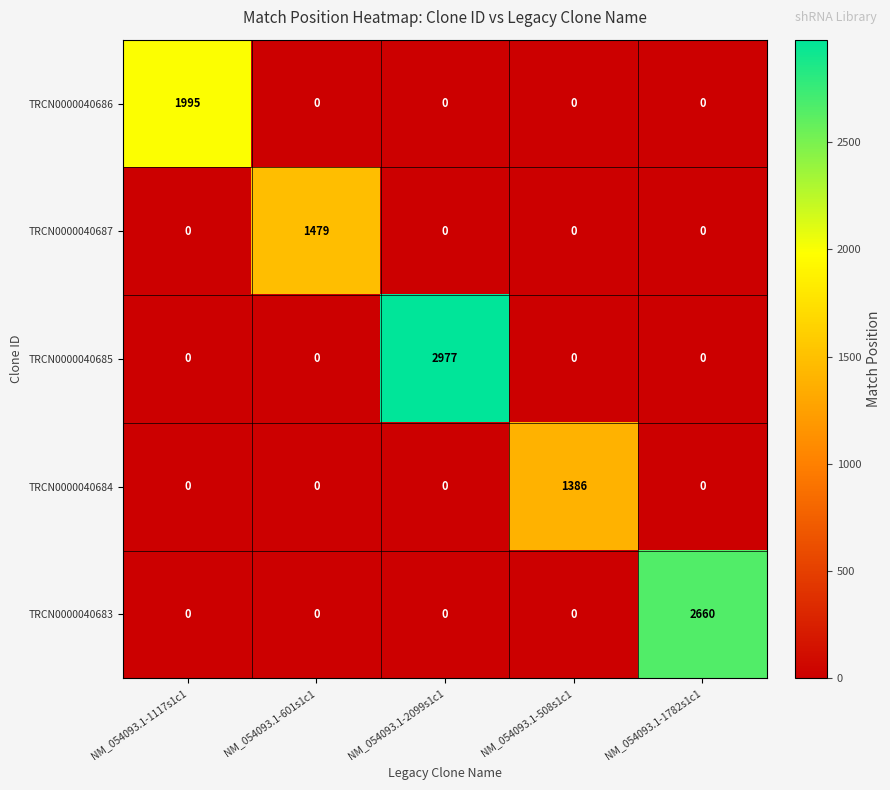

The value of TRCN0000040683 at NM_054093.1-601s1c1 is 0. True or false?

True